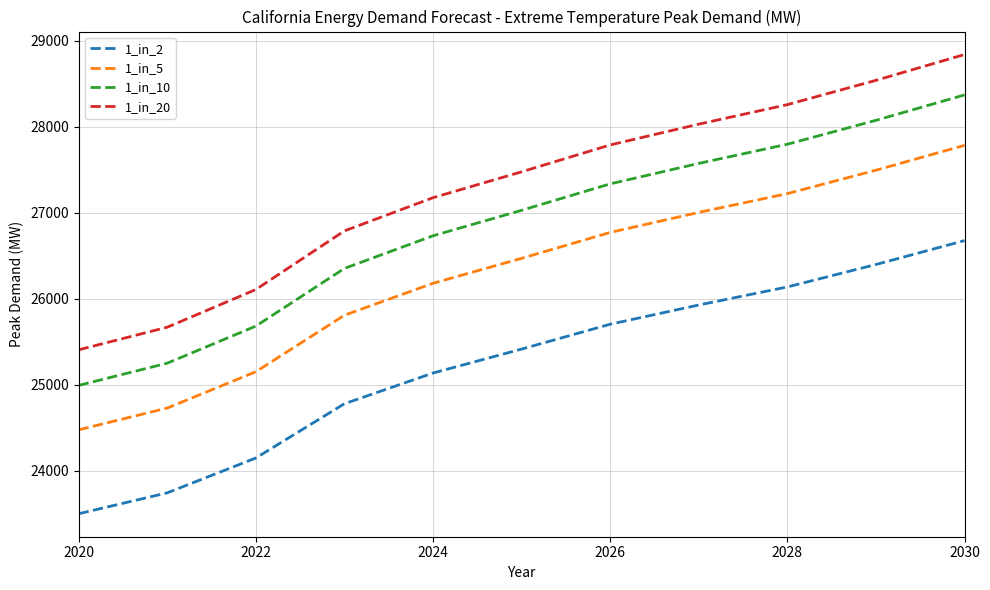

How many lines are shown in the chart?

4